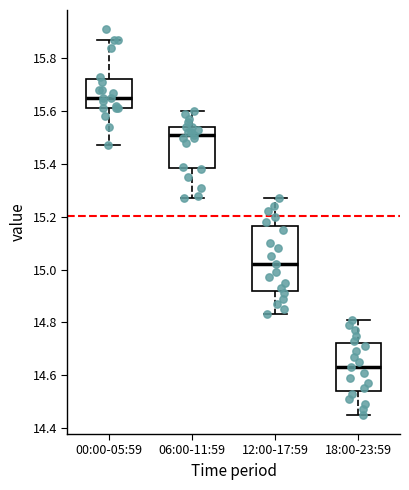

Where is the lower edge of the box for 06:00-11:59 on the y-axis? The values are not printed on the chart, so give them approximately, as read against the axis.

15.38